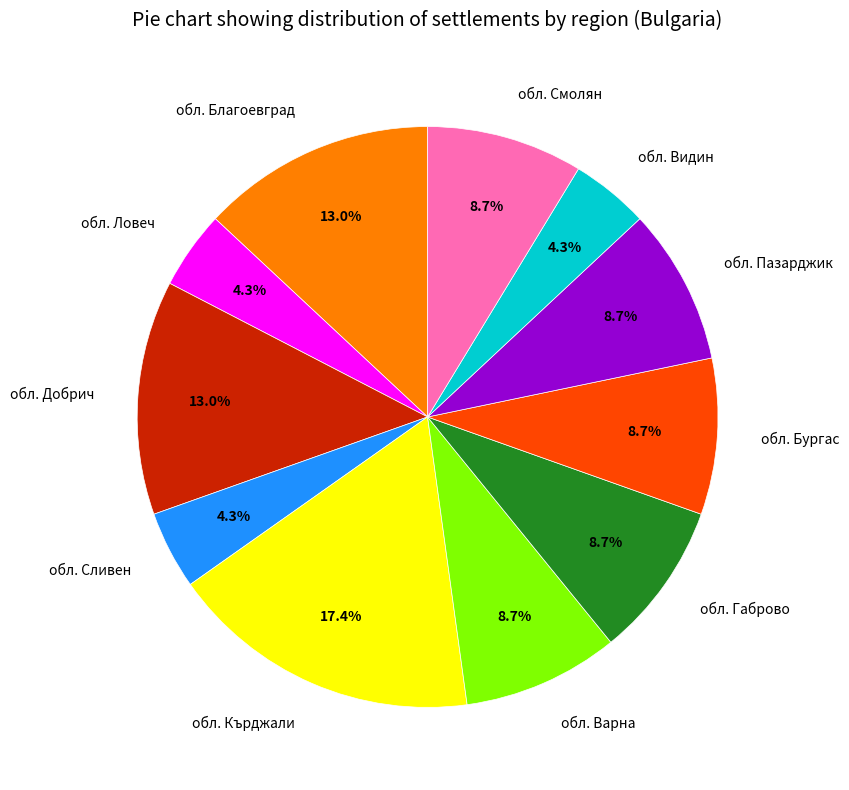

The обл. Пазарджик slice represents 9% of the pie. True or false?

True